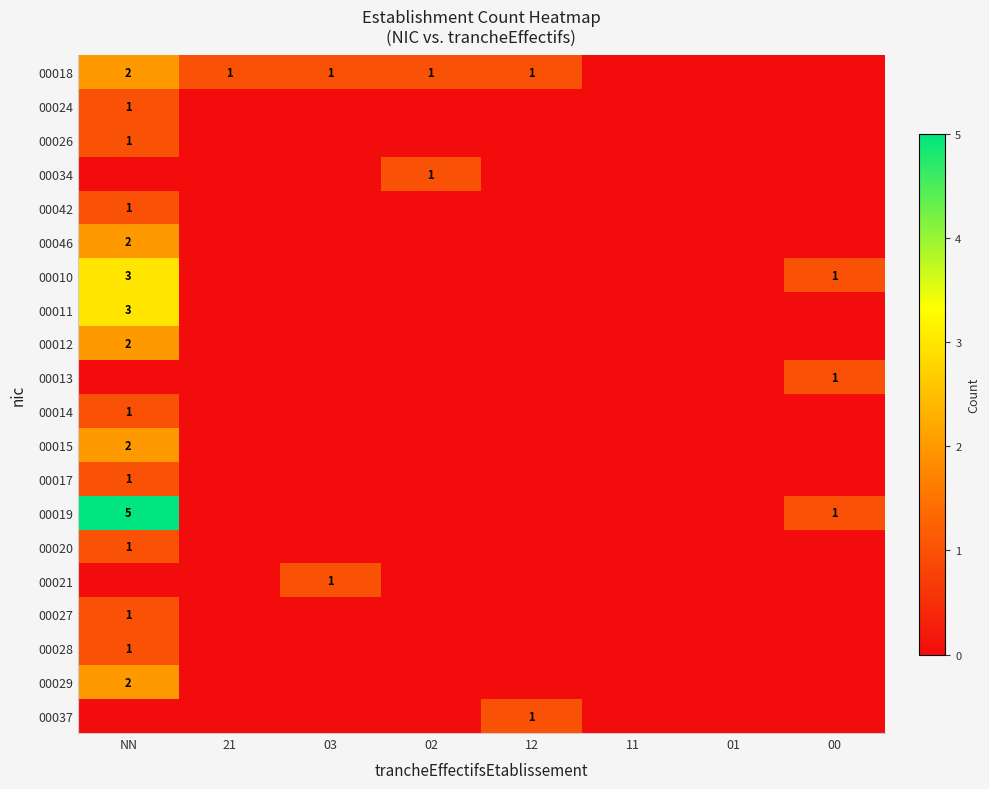

The 00024 series shows 0 at NN. True or false?

False